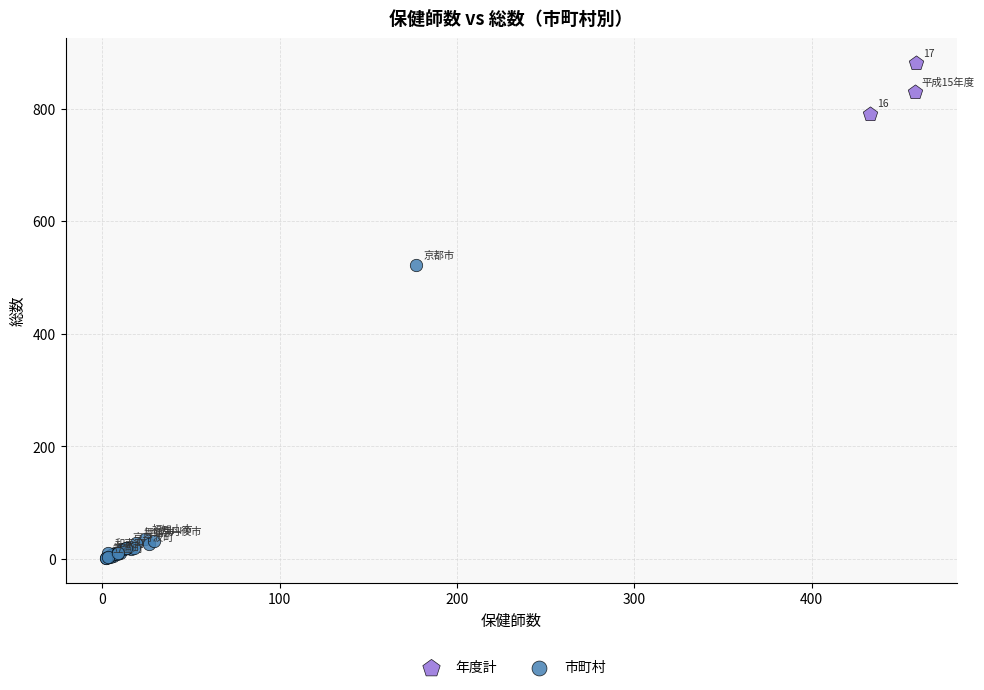

What are all the series names shown in the legend?

年度計, 市町村